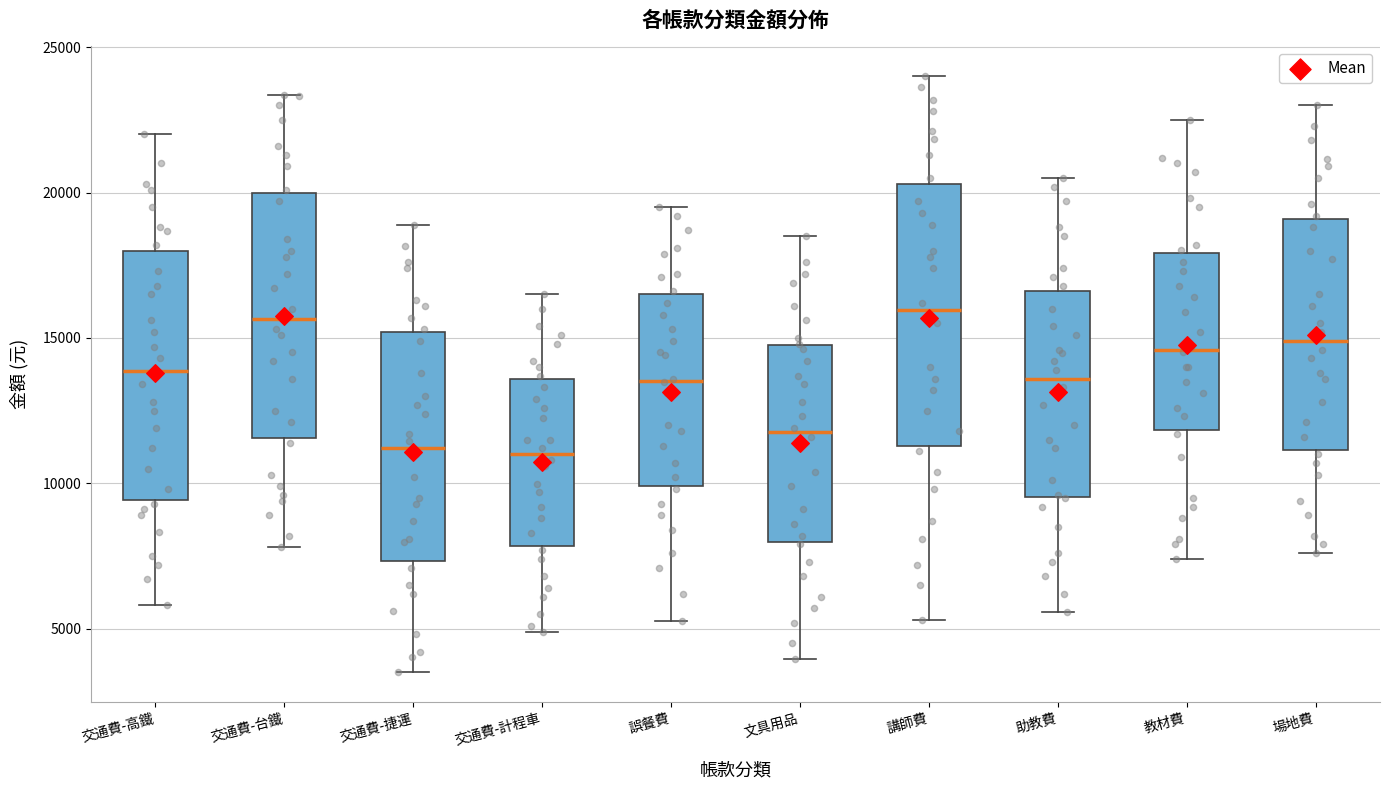

Reading left to right, read every box against the y-axis: the position of its median line, the range the box covers, and the ends of its whiskers. The values are not printed on the chart, so give them approximately, as read against the axis.

交通費-高鐵: median 14000, box 9500 to 18000, whiskers 6000 to 22000
交通費-台鐵: median 15500, box 11500 to 20000, whiskers 8000 to 23500
交通費-捷運: median 11000, box 7500 to 15000, whiskers 3500 to 19000
交通費-計程車: median 11000, box 8000 to 13500, whiskers 5000 to 16500
誤餐費: median 13500, box 10000 to 16500, whiskers 5500 to 19500
文具用品: median 12000, box 8000 to 15000, whiskers 4000 to 18500
講師費: median 16000, box 11500 to 20500, whiskers 5500 to 24000
助教費: median 13500, box 9500 to 16500, whiskers 5500 to 20500
教材費: median 14500, box 12000 to 18000, whiskers 7500 to 22500
場地費: median 15000, box 11000 to 19000, whiskers 7500 to 23000